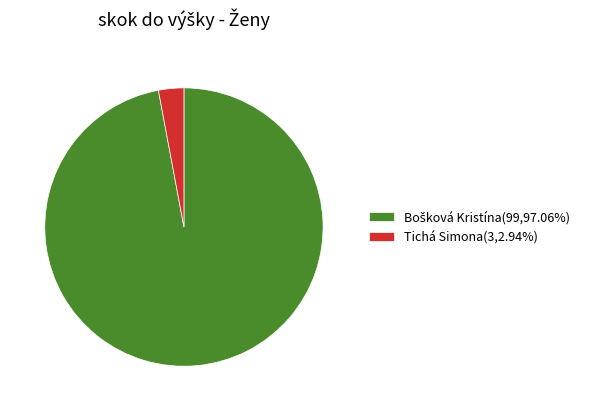

The Tichá Simona slice represents 13% of the pie. True or false?

False